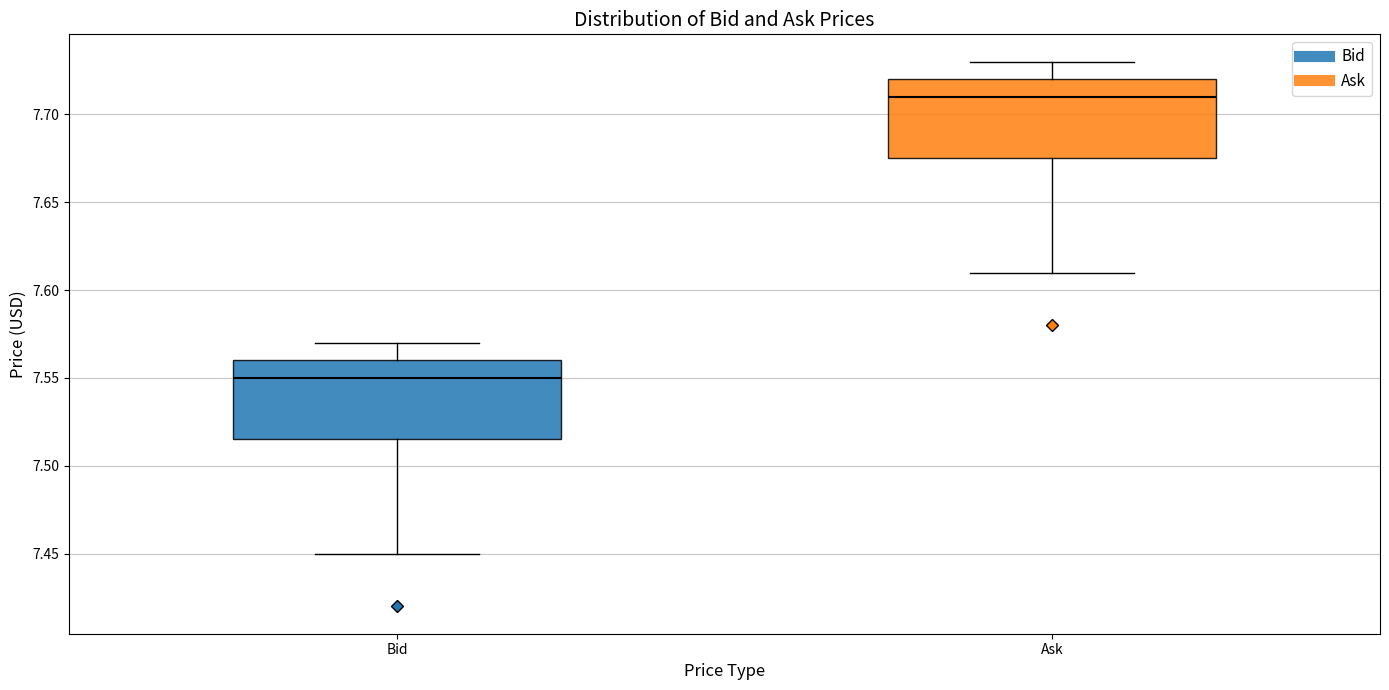

Which box's median line is the lowest?

Bid